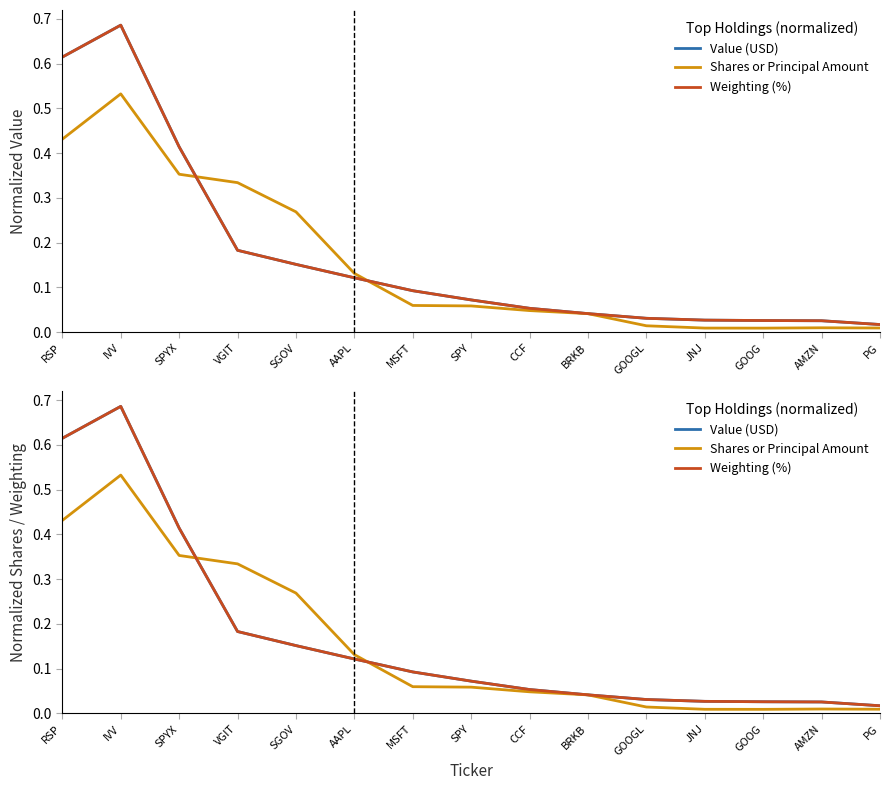

Is the value of Value (USD) at JNJ greater than the value of Weighting (%) at MSFT?

No